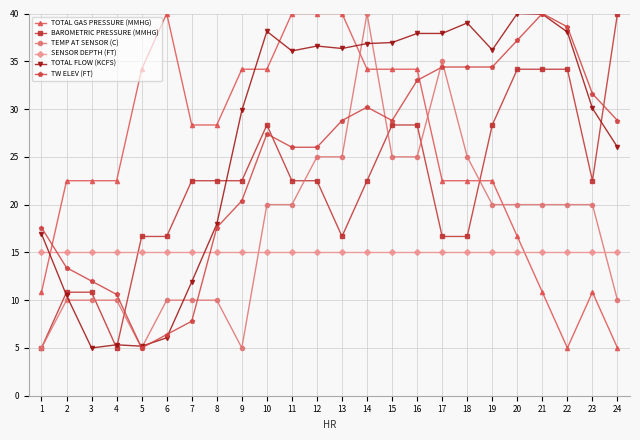

What is the lowest value of the TOTAL FLOW (KCFS) series?

5.0